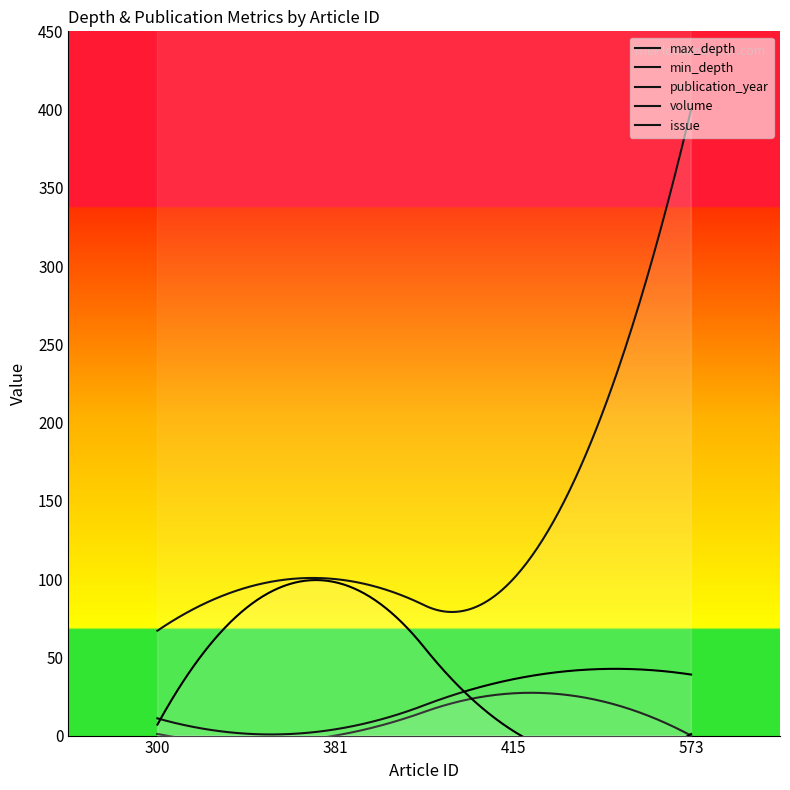

True or false: publication_year has a value of 2733 at 415.

False